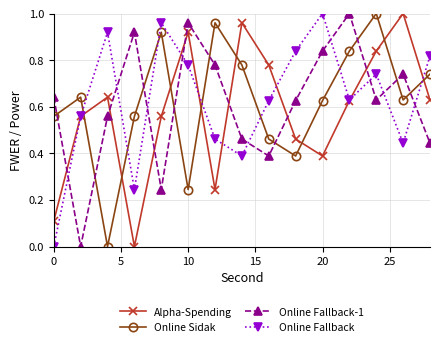

How many interior local peaks does the Alpha-Spending series have?

4